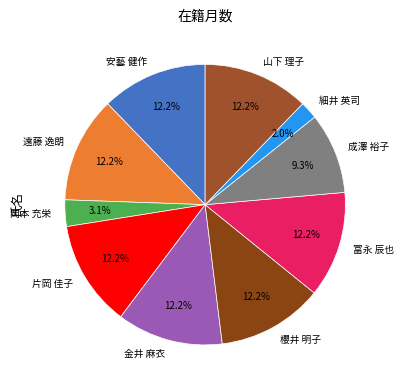

True or false: 岡本 充栄 accounts for 3% of the total.

True